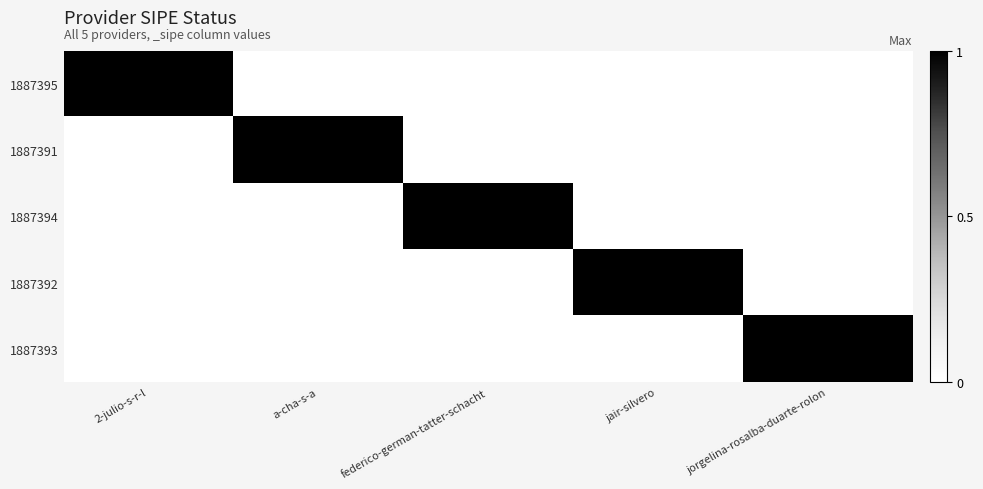

Reading left to right, what are all the values shown in this chart?

1887395: 2-julio-s-r-l=1	a-cha-s-a=0	federico-german-tatter-schacht=0	jair-silvero=0	jorgelina-rosalba-duarte-rolon=0
1887391: 2-julio-s-r-l=0	a-cha-s-a=1	federico-german-tatter-schacht=0	jair-silvero=0	jorgelina-rosalba-duarte-rolon=0
1887394: 2-julio-s-r-l=0	a-cha-s-a=0	federico-german-tatter-schacht=1	jair-silvero=0	jorgelina-rosalba-duarte-rolon=0
1887392: 2-julio-s-r-l=0	a-cha-s-a=0	federico-german-tatter-schacht=0	jair-silvero=1	jorgelina-rosalba-duarte-rolon=0
1887393: 2-julio-s-r-l=0	a-cha-s-a=0	federico-german-tatter-schacht=0	jair-silvero=0	jorgelina-rosalba-duarte-rolon=1